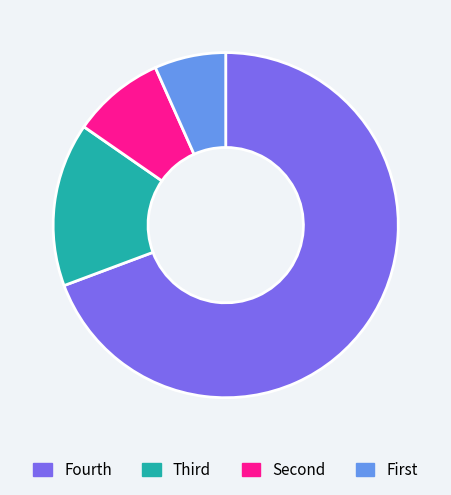

Is there any slice that represents more than half of the pie?

Yes